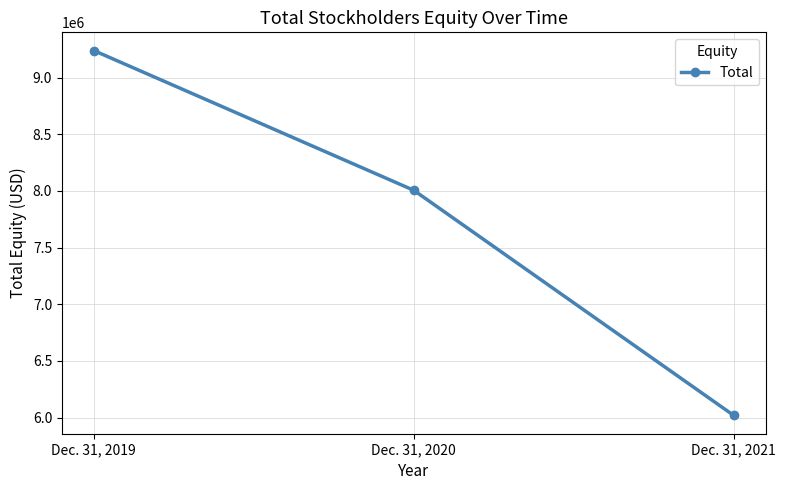

How many values are below 8004531?

1